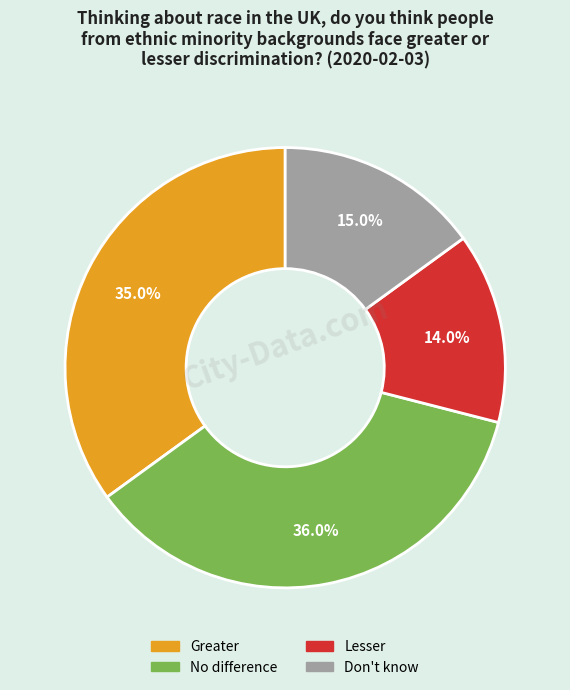

To the nearest percent, what is the difference between the largest and smallest slice percentages?

22%